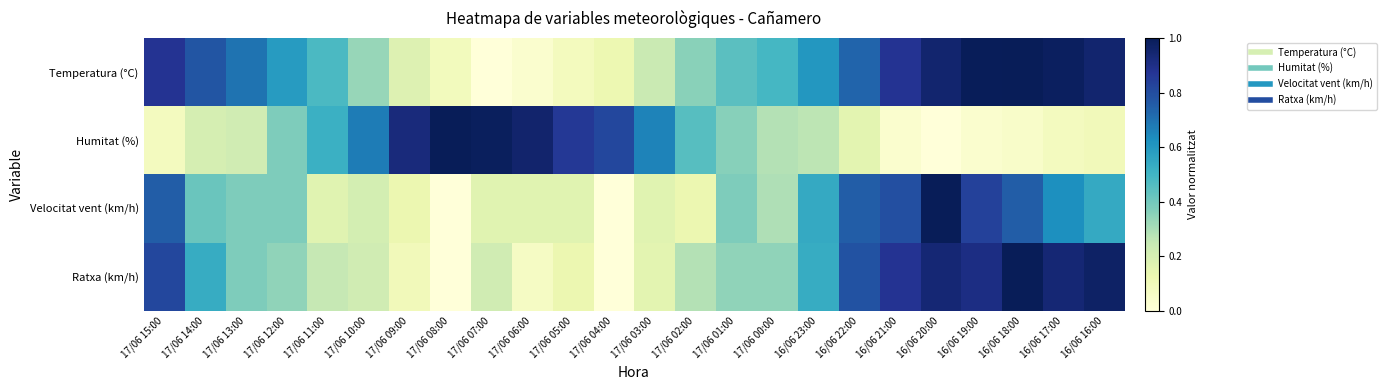

Which series has the widest spread of values?

Temperatura (°C)